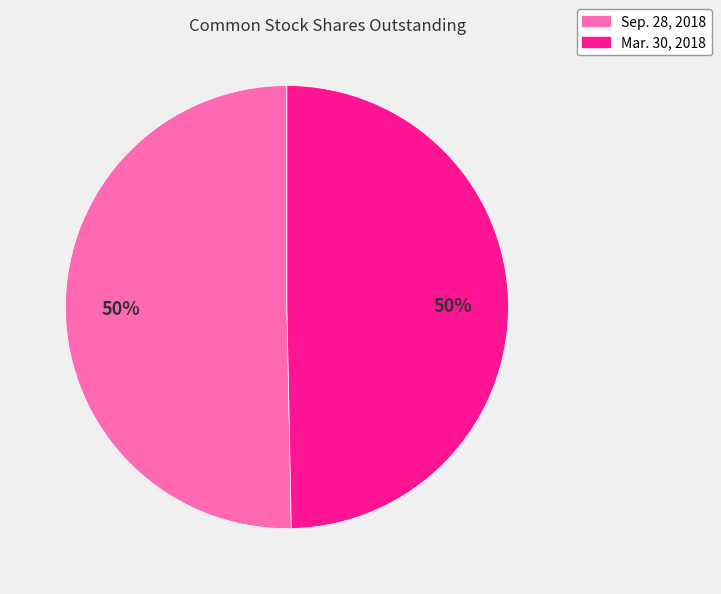

True or false: Sep. 28, 2018 accounts for 42% of the total.

False